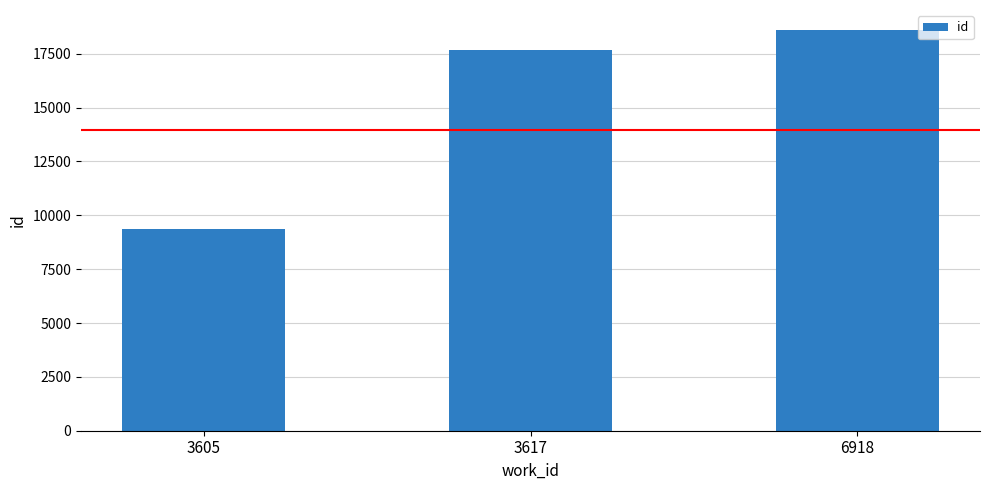

What is the difference between the values at 3605 and 3617?

8297.5